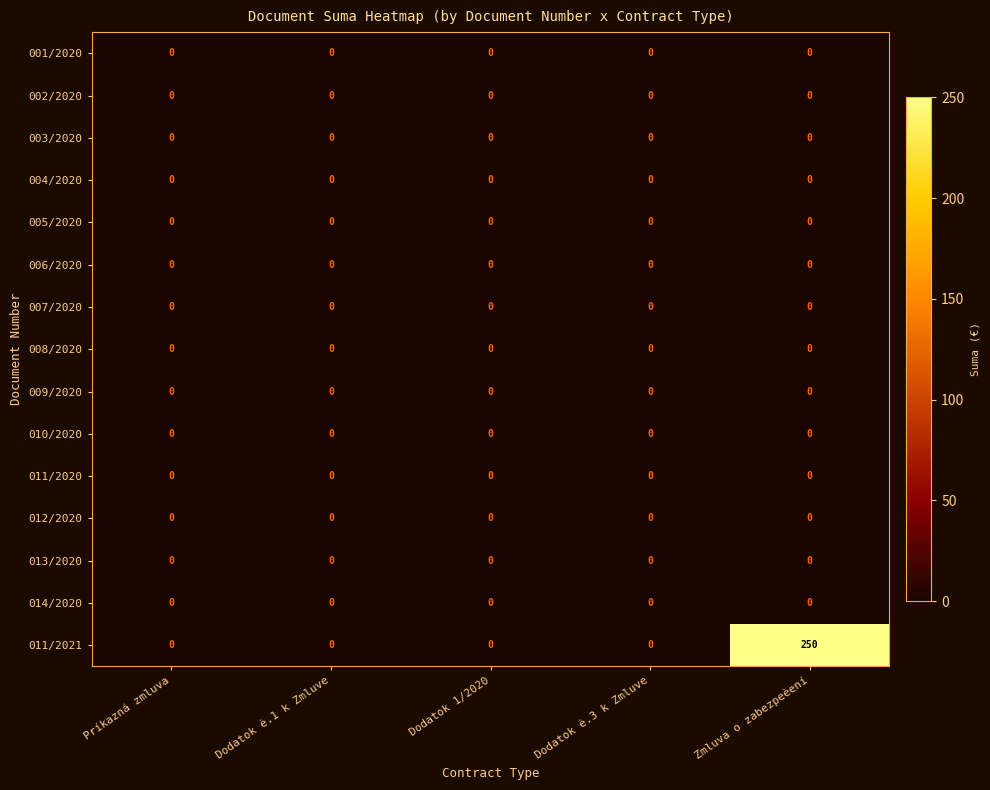

The 006/2020 series shows 0 at Dodatok è.3 k Zmluve. True or false?

True